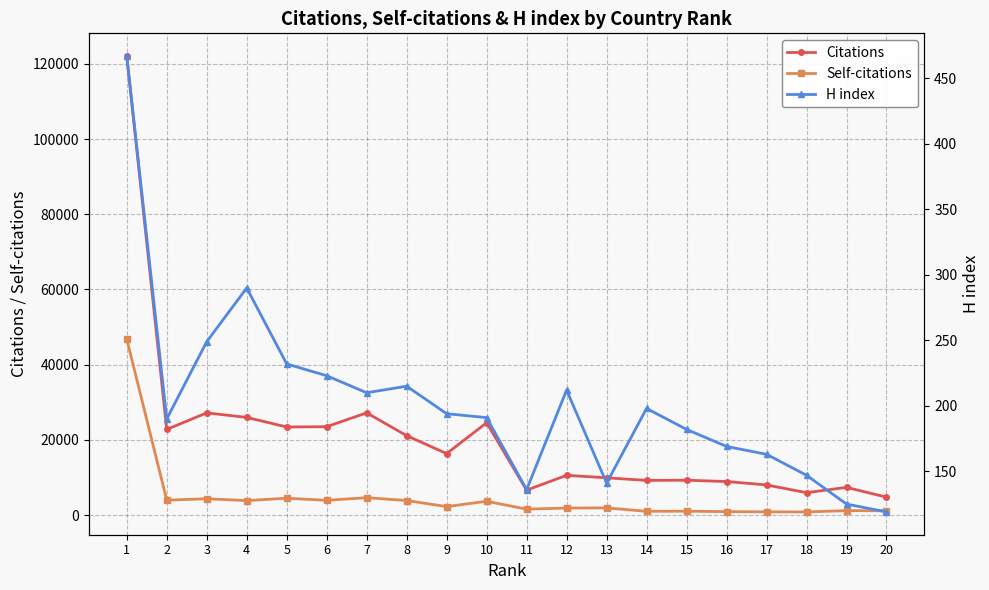

True or false: H index and Citations intersect in this chart.

False